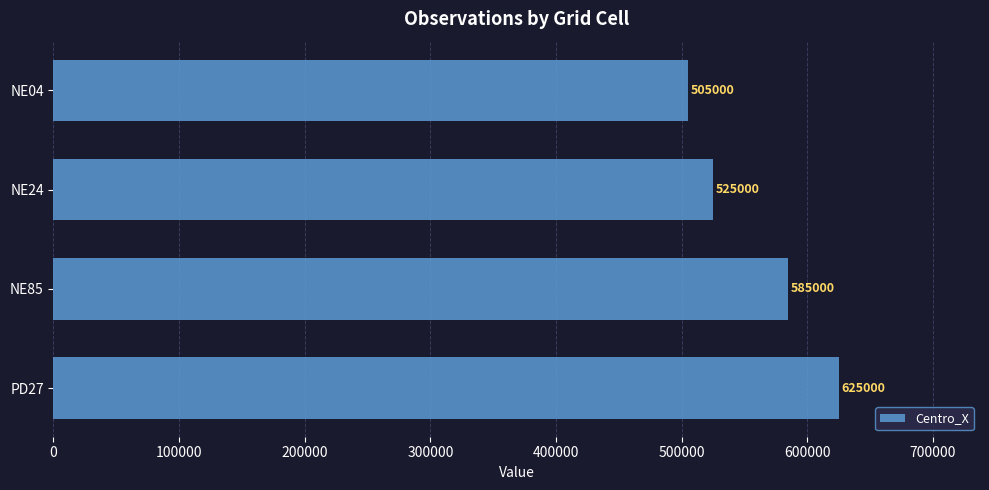

Reading top to bottom, what are all the values shown in this chart?

NE04=505000	NE24=525000	NE85=585000	PD27=625000